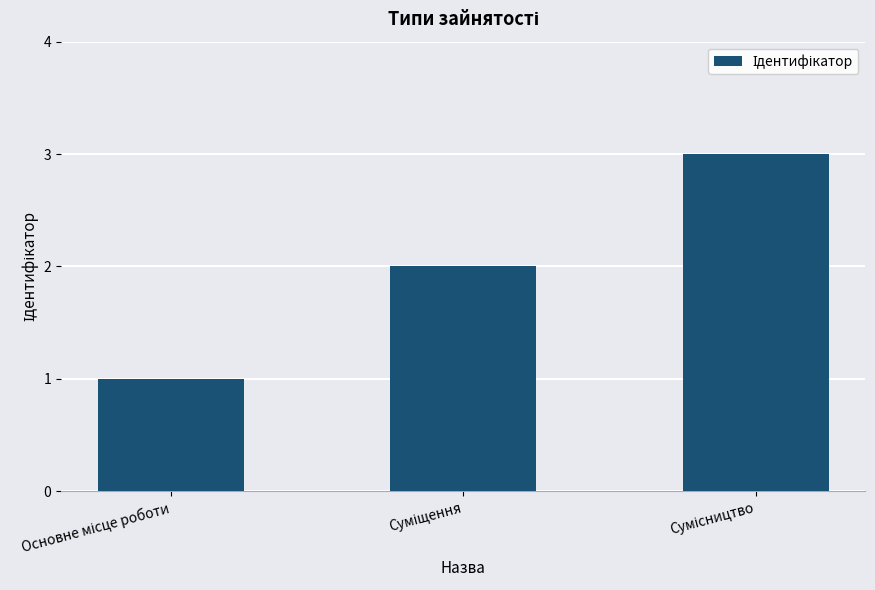

What is the maximum value shown in the chart?

3